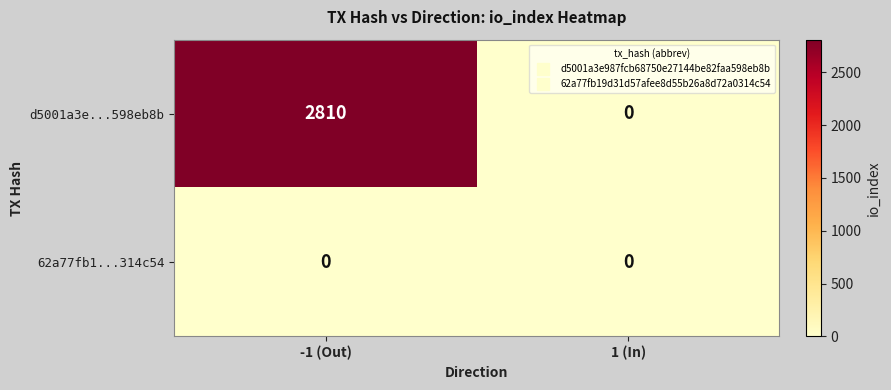

Count the number of data series in this chart.

2